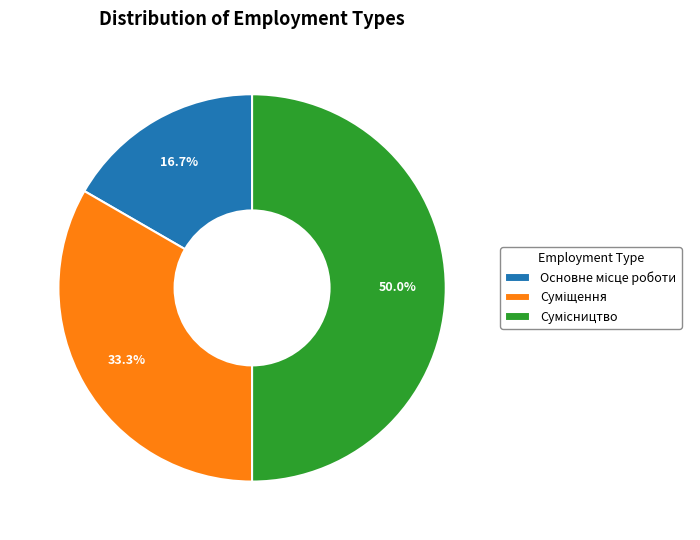

Rank the categories by value from highest to lowest.

Сумісництво, Суміщення, Основне місце роботи